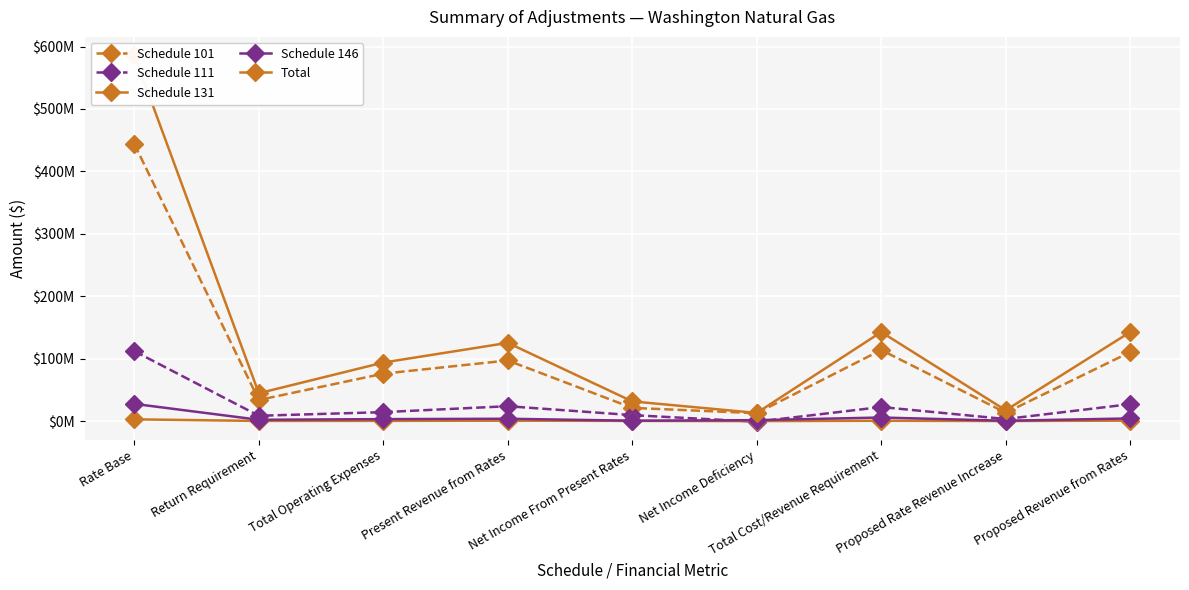

True or false: Schedule 131 has more than 2 interior local peaks.

False